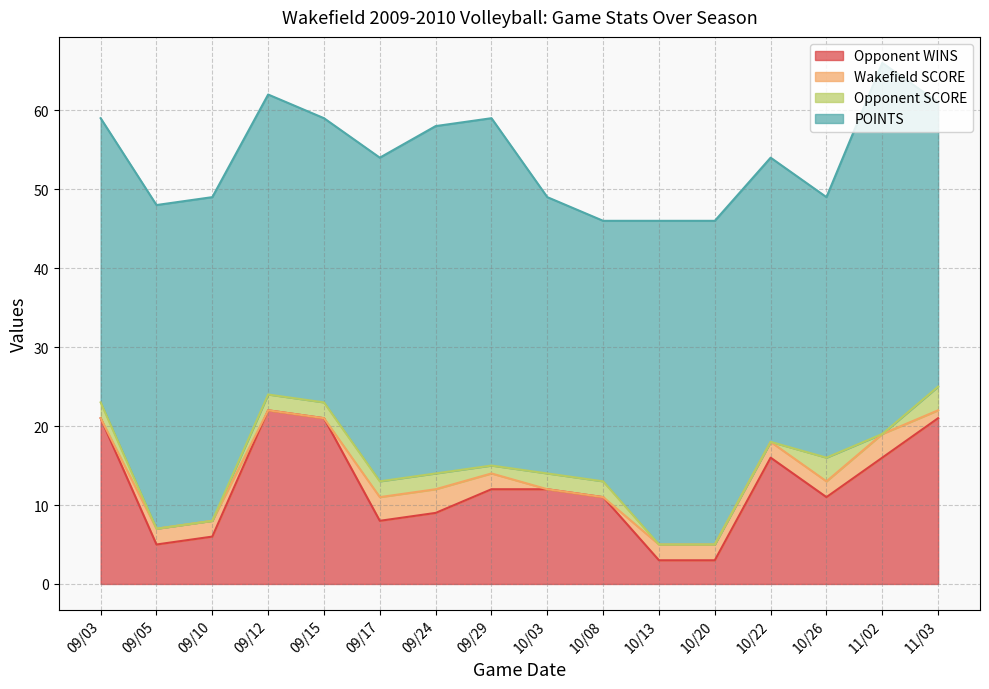

What is the difference between the second highest and second lowest values in the Opponent SCORE series?

3